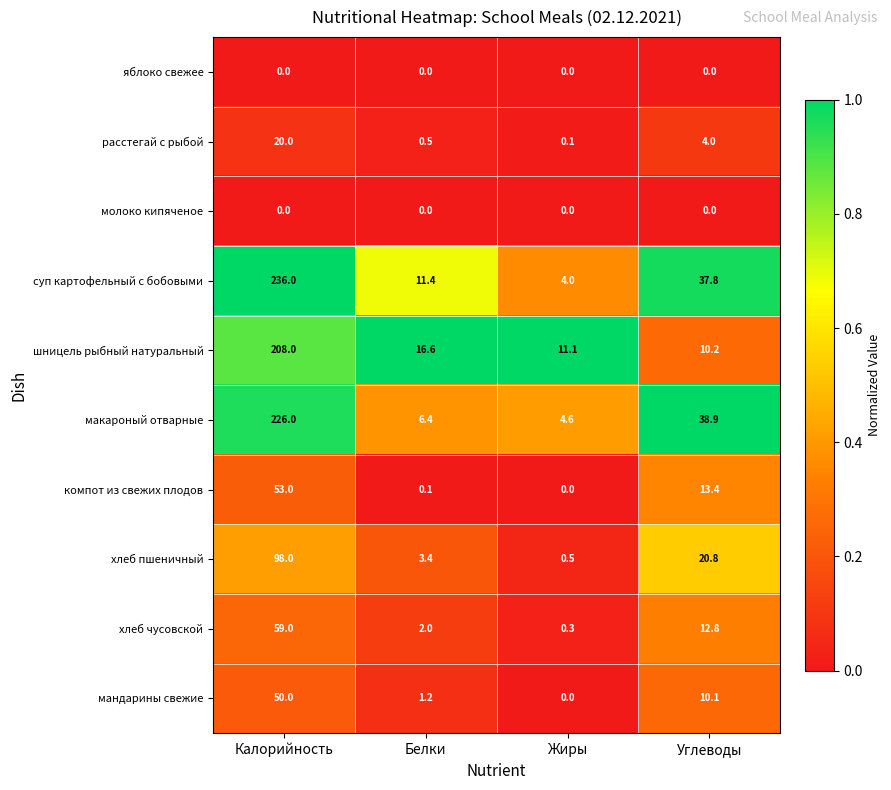

What is the sum of the расстегай с рыбой values at Белки and Калорийность?

20.5